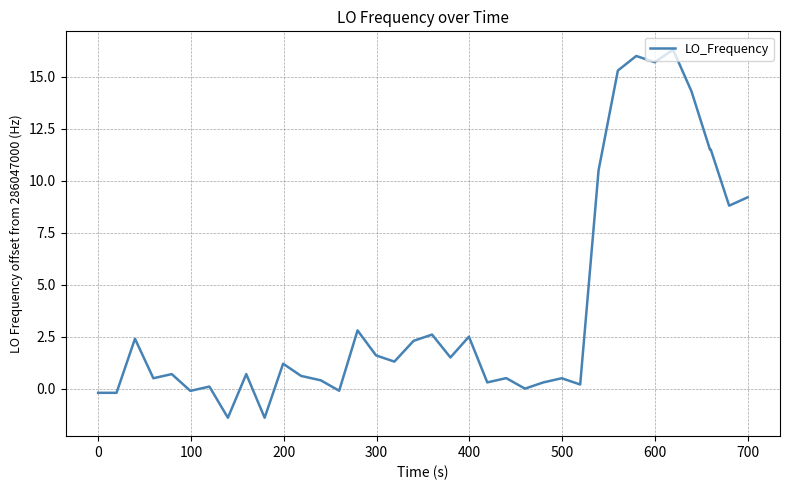

What is the minimum value shown in the chart?

-1.4